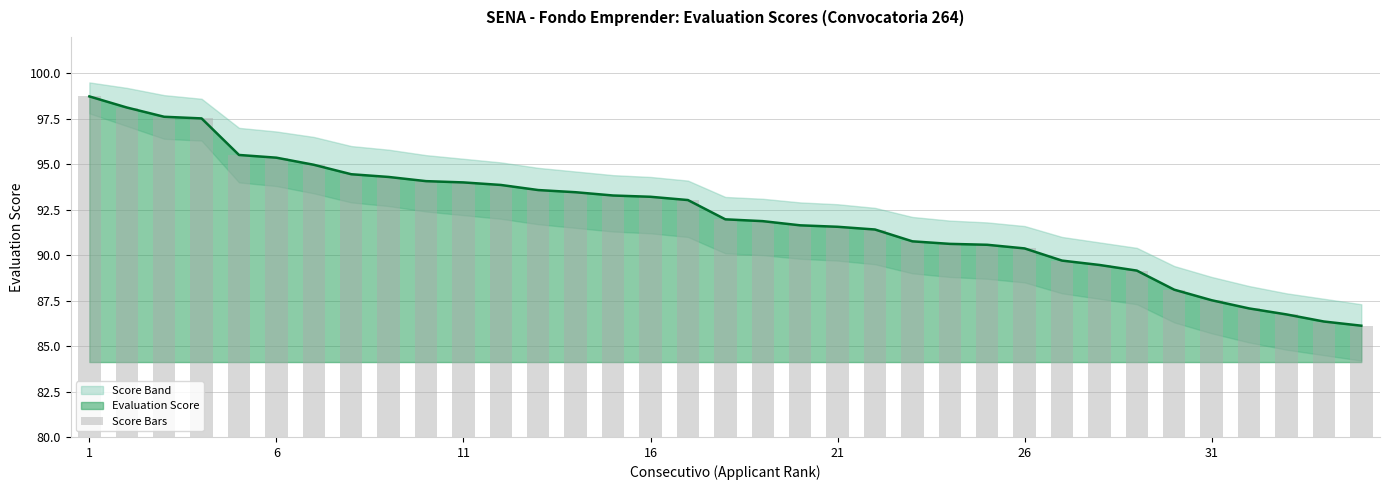

Count the number of categories in the chart.

35